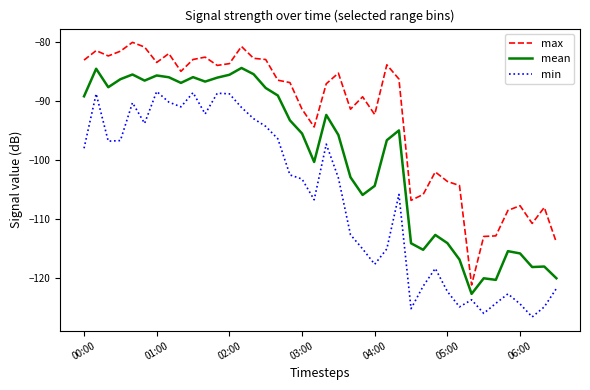

Which series has the largest total across all categories?

max